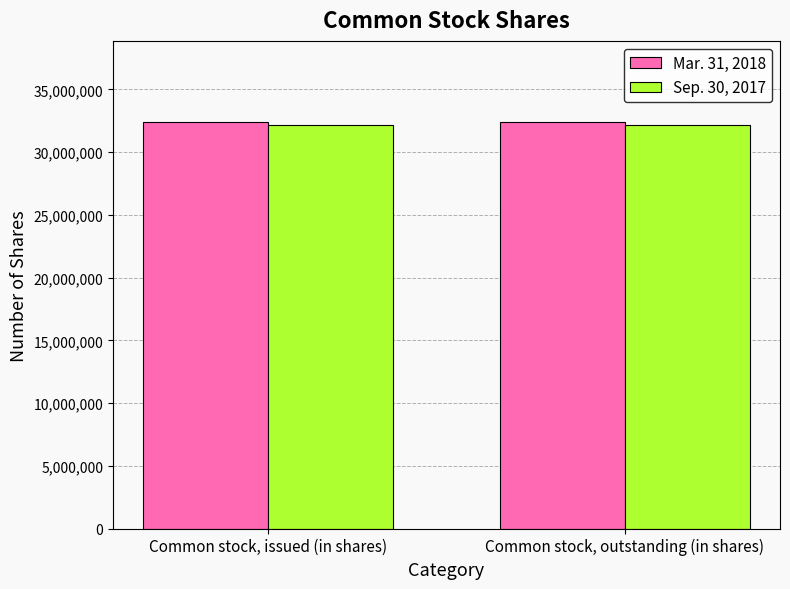

What is the highest value of the Sep. 30, 2017 series?

32158436